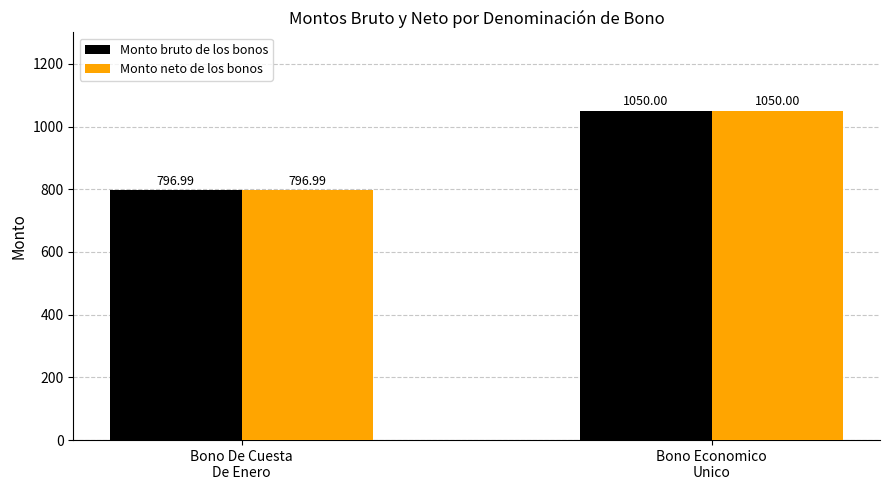

What is the value of the Monto bruto de los bonos bar at the 1st from the left?

797.0